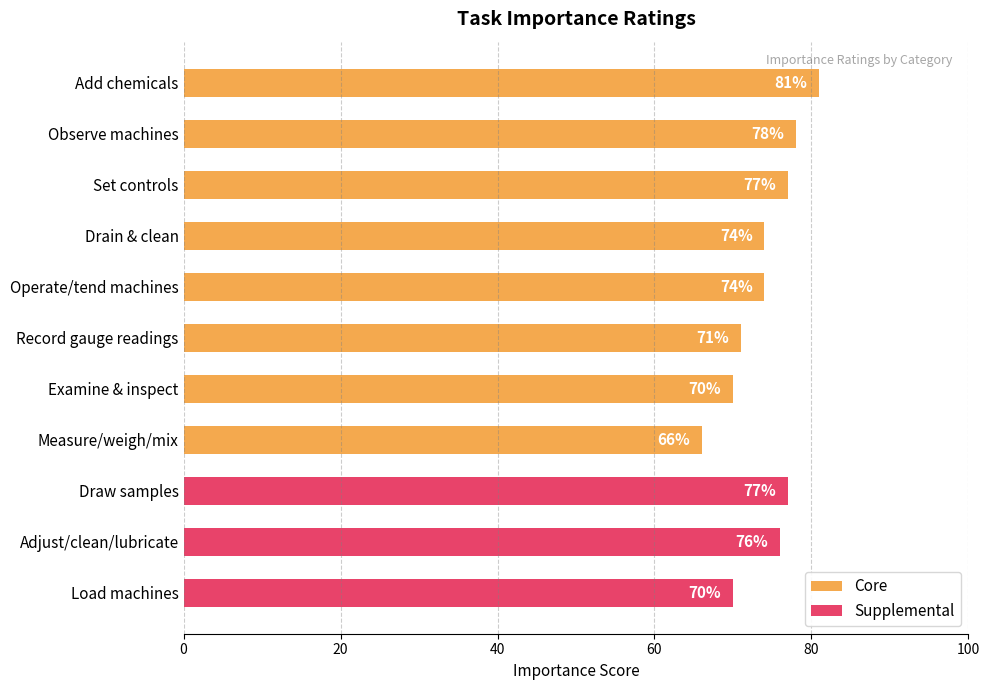

At which label does Core first exceed 74?

Add chemicals